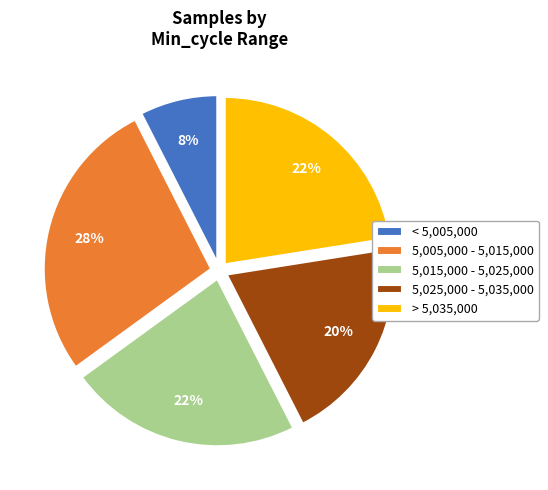

True or false: > 5,035,000 accounts for 22% of the total.

True